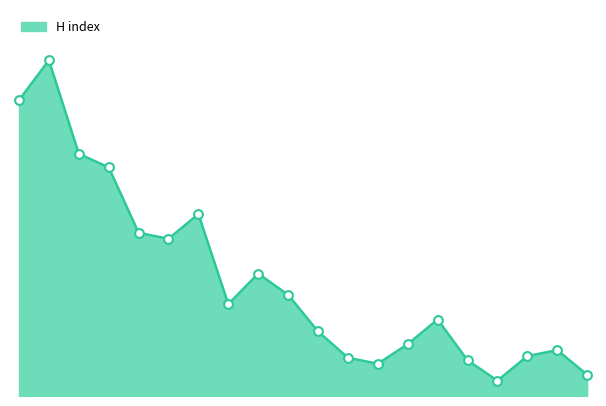

Does the chart have visible grid lines?

No